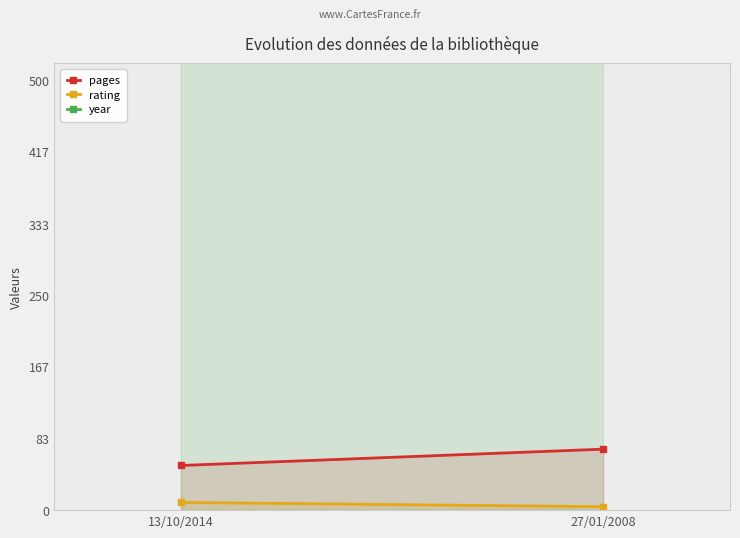

What position from the left is 27/01/2008?

2